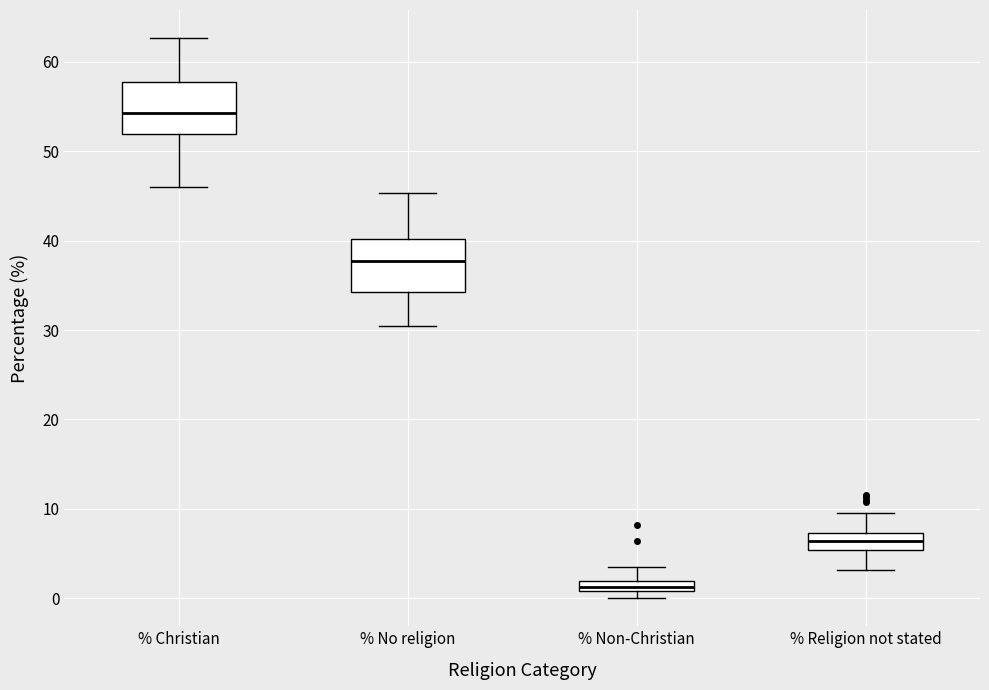

Where is the lower edge of the box for % No religion on the y-axis? The values are not printed on the chart, so give them approximately, as read against the axis.

34